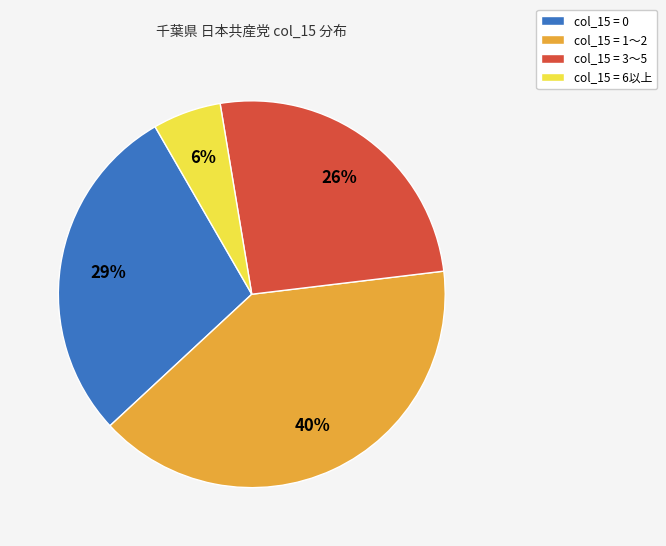

True or false: col_15 = 1～2 accounts for 40% of the total.

True